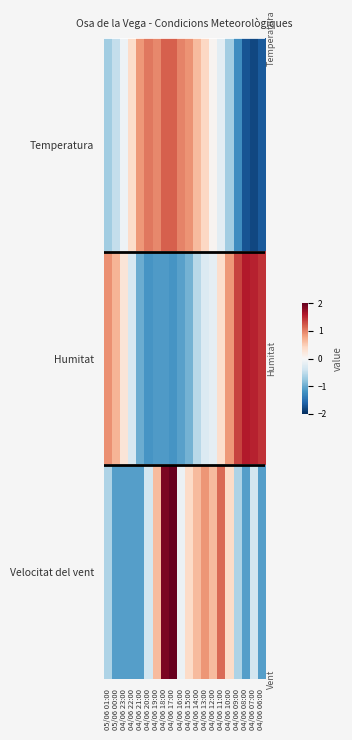

List the series in order of their peak value, highest first.

Velocitat del vent, Humitat, Temperatura